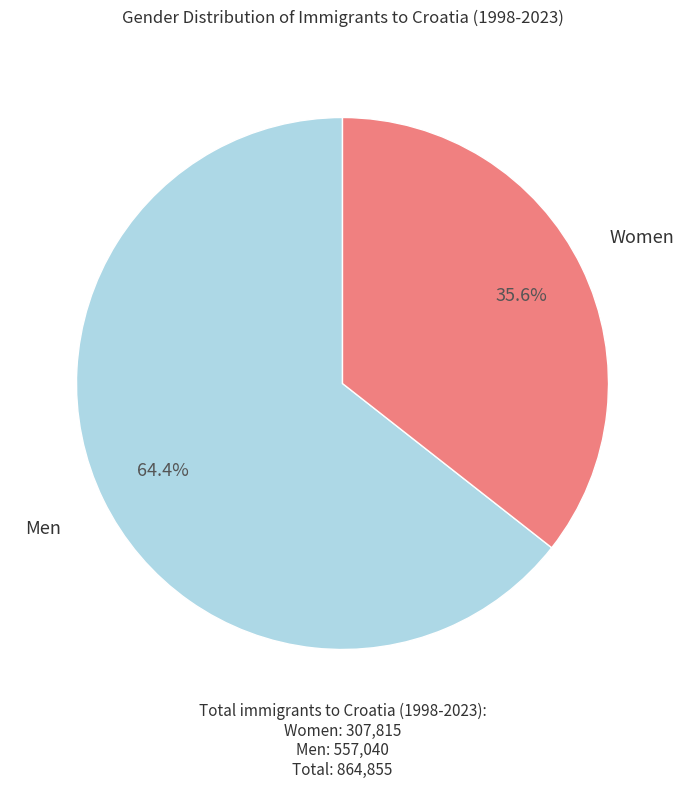

Which slice represents more than half of the pie?

Men